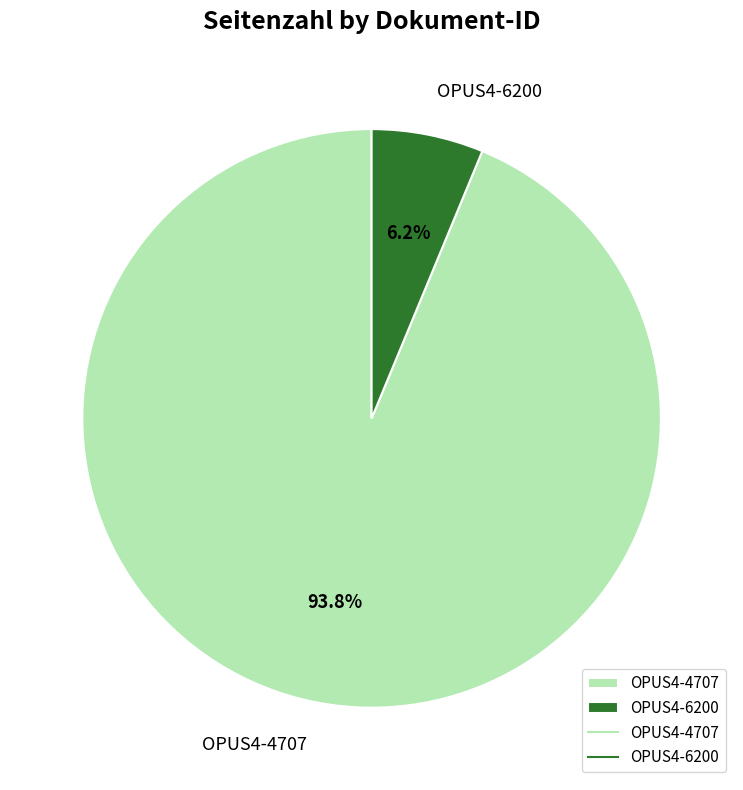

Which category has the biggest portion of the pie?

OPUS4-4707